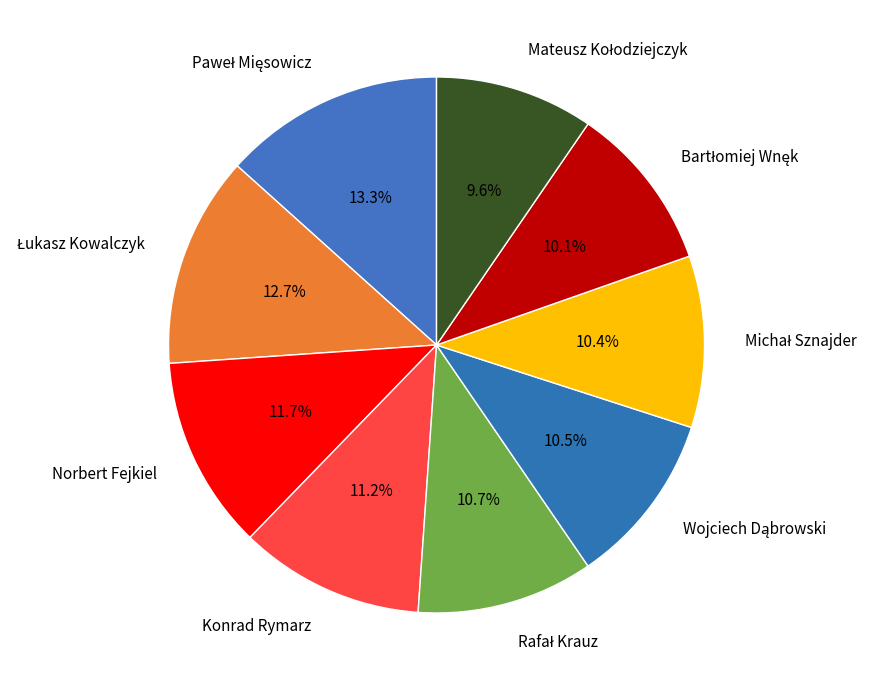

Is it true that Konrad Rymarz is 11% of the pie?

True